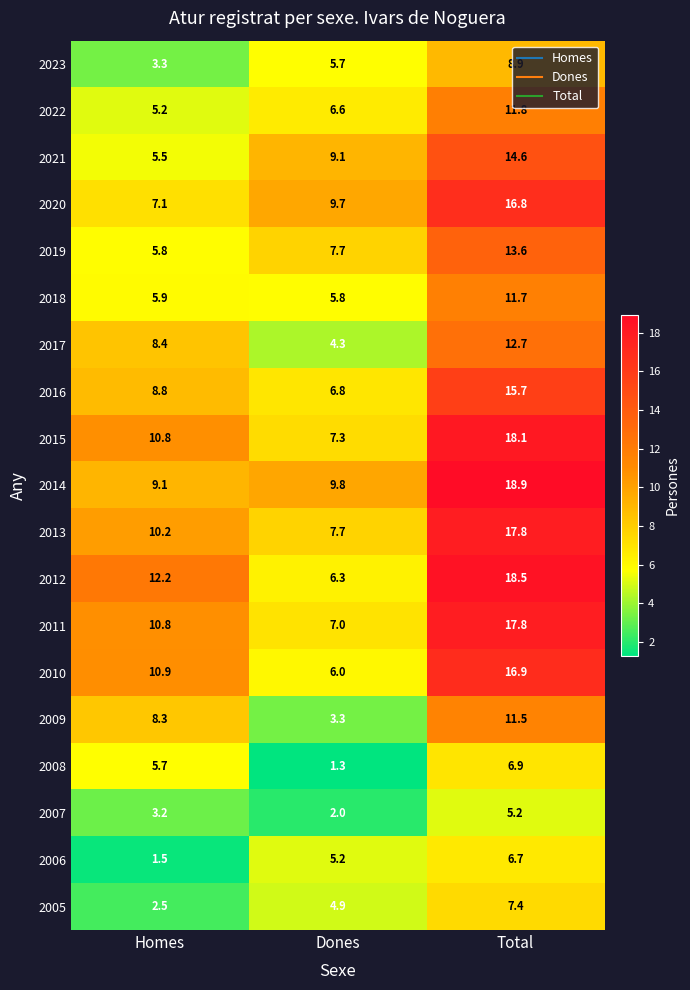

The 2006 series shows 1.6 at Dones. True or false?

False